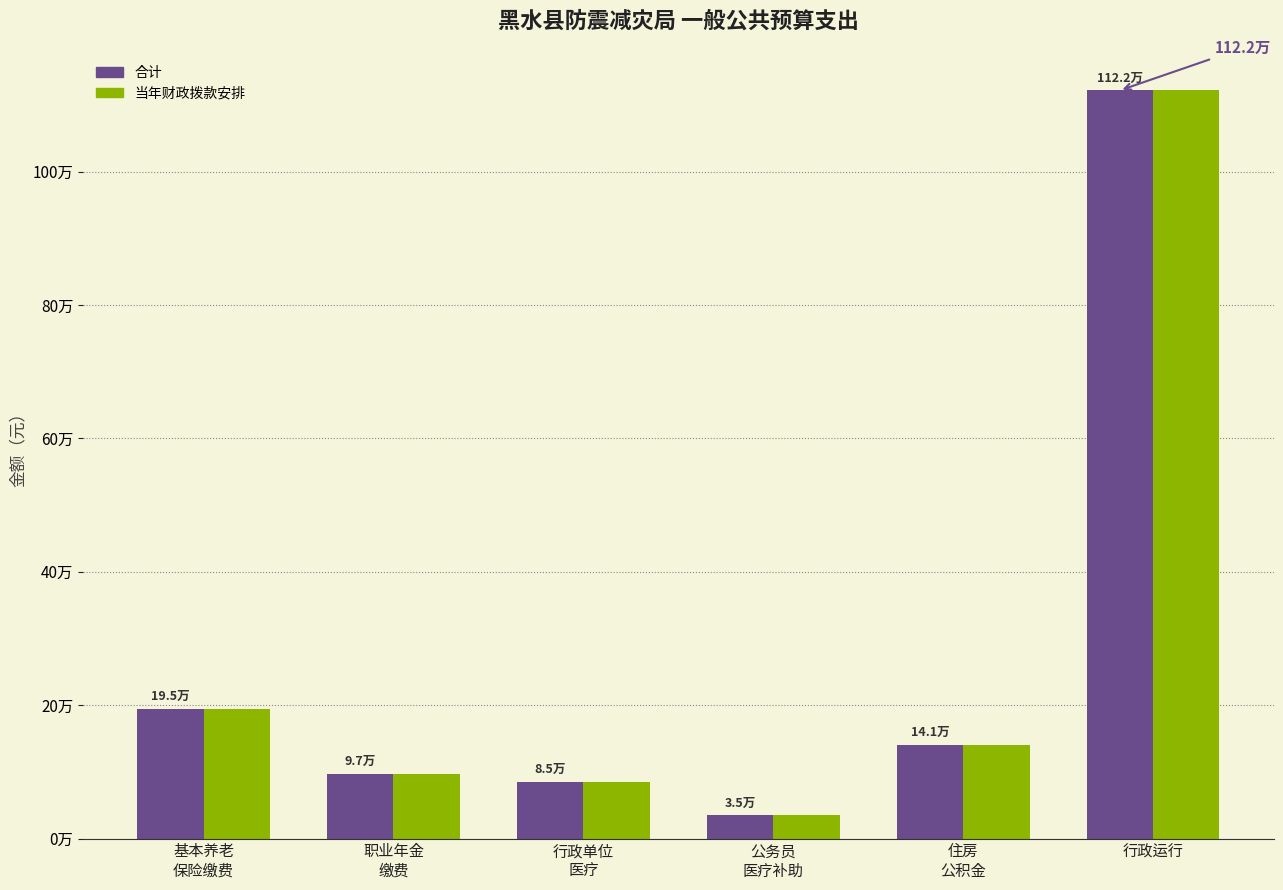

Which category has the highest value across all series?

行政运行